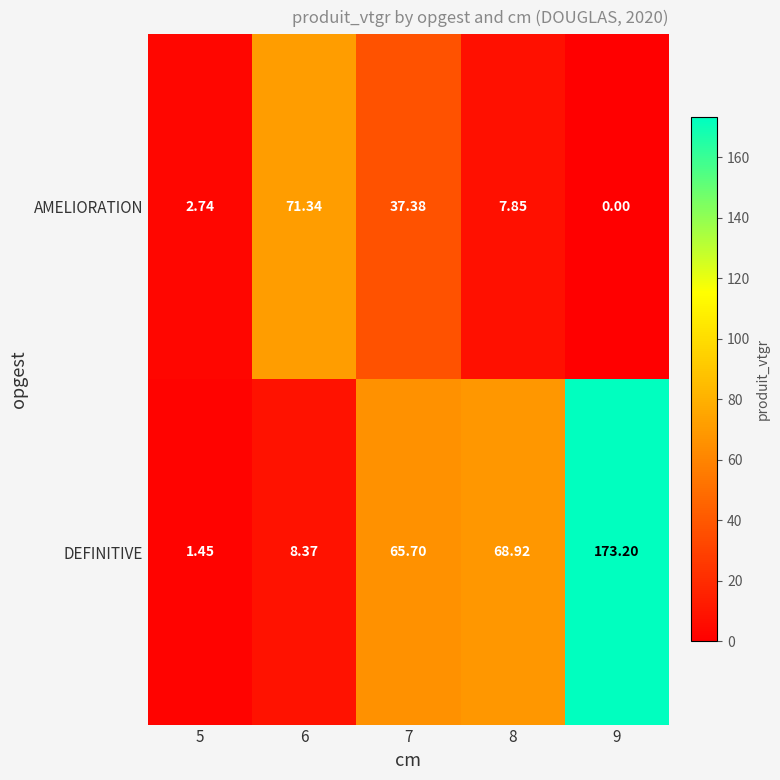

Which series has the largest range (max minus min)?

DEFINITIVE